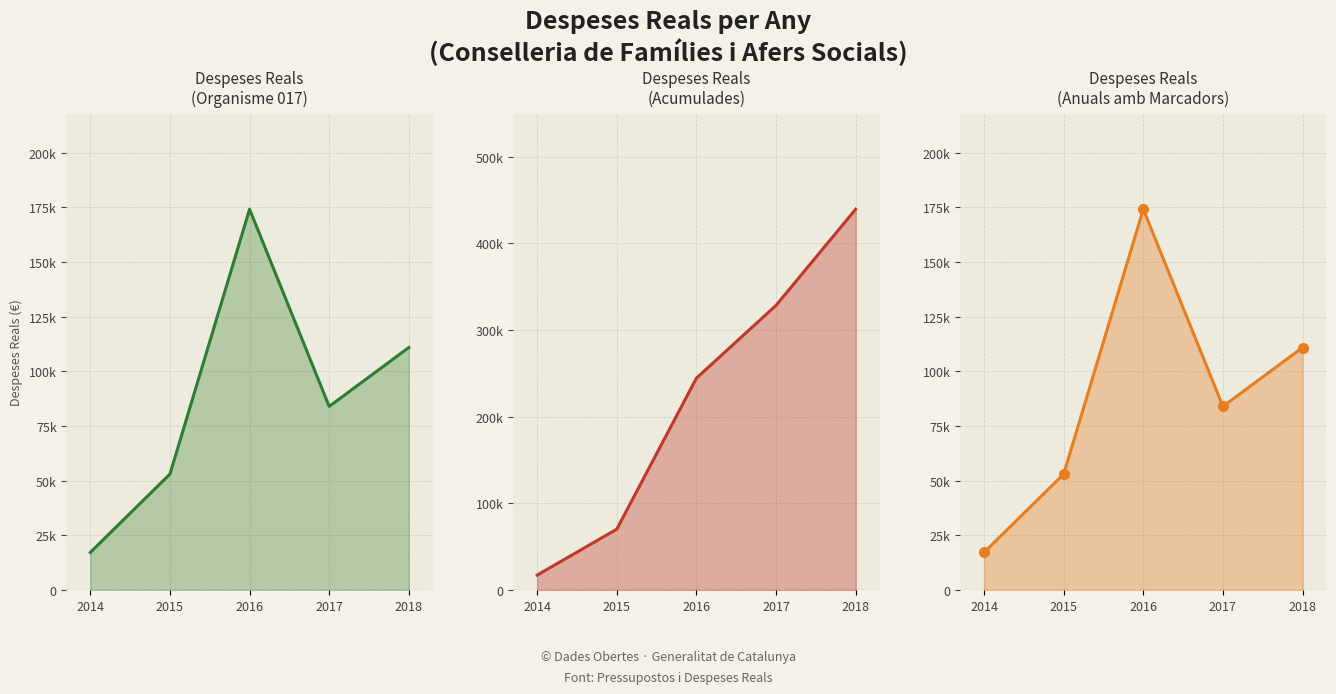

True or false: Despeses Reals (Acumulades) (line) has more than 0 interior local peaks.

False